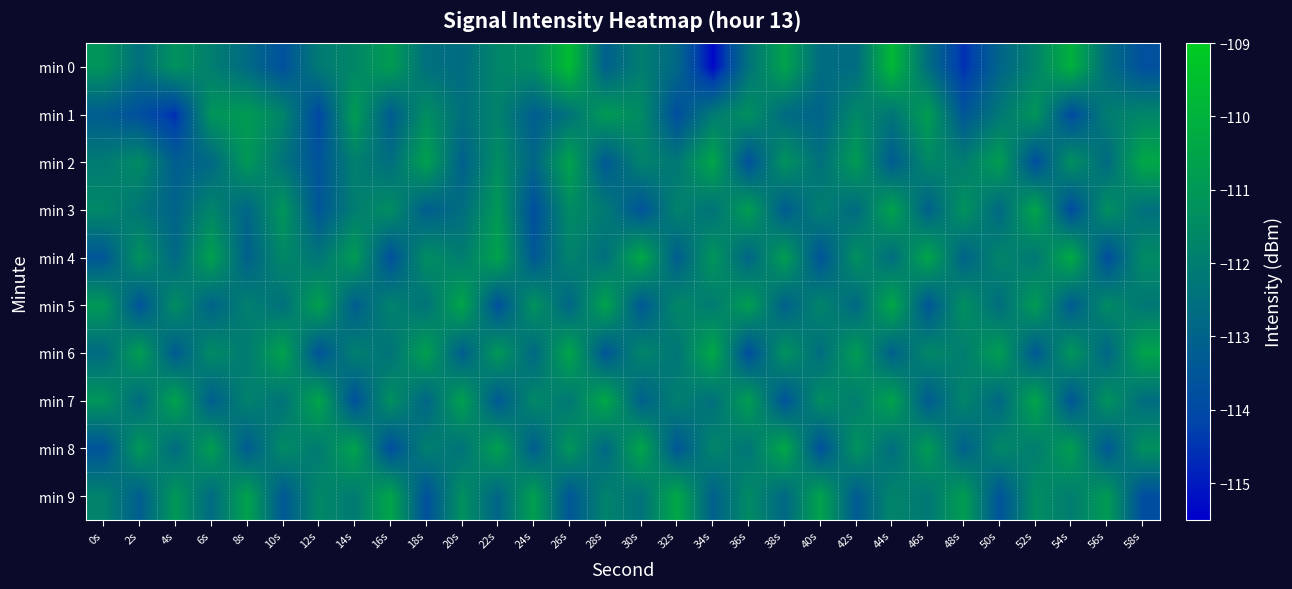

Reading left to right, what are all the values shown in this chart?

min 0: 0s=-111.2	2s=-112.5	4s=-111.2	6s=-112.0	8s=-112.7	10s=-113.7	12s=-112.1	14s=-111.7	16s=-110.8	18s=-112.5	20s=-112.7	22s=-111.7	24s=-111.4	26s=-109.7	28s=-113.1	30s=-112.0	32s=-112.8	34s=-115.3	36s=-112.4	38s=-110.6	40s=-112.6	42s=-112.7	44s=-109.8	46s=-112.6	48s=-114.6	50s=-113.0	52s=-111.8	54s=-110.1	56s=-112.6	58s=-113.7
min 1: 0s=-113.2	2s=-113.8	4s=-114.6	6s=-111.1	8s=-110.9	10s=-111.7	12s=-114.0	14s=-110.8	16s=-113.3	18s=-111.4	20s=-112.5	22s=-111.8	24s=-113.2	26s=-112.4	28s=-110.9	30s=-111.5	32s=-113.8	34s=-112.1	36s=-111.3	38s=-112.7	40s=-113.0	42s=-111.6	44s=-112.3	46s=-110.8	48s=-113.5	50s=-112.2	52s=-111.1	54s=-113.9	56s=-112.0	58s=-111.7
min 2: 0s=-112.1	2s=-111.5	4s=-113.2	6s=-112.8	8s=-111.0	10s=-112.4	12s=-113.6	14s=-111.9	16s=-112.6	18s=-110.7	20s=-113.1	22s=-111.4	24s=-112.9	26s=-110.6	28s=-113.4	30s=-111.8	32s=-112.2	34s=-110.5	36s=-113.7	38s=-111.2	40s=-112.5	42s=-110.9	44s=-113.3	46s=-111.6	48s=-112.0	50s=-110.8	52s=-113.8	54s=-111.3	56s=-112.7	58s=-110.4
min 3: 0s=-111.6	2s=-112.3	4s=-113.0	6s=-111.7	8s=-112.9	10s=-111.1	12s=-113.5	14s=-112.0	16s=-111.4	18s=-113.2	20s=-112.6	22s=-111.0	24s=-113.8	26s=-111.5	28s=-112.1	30s=-113.6	32s=-111.8	34s=-112.4	36s=-110.8	38s=-113.3	40s=-111.9	42s=-112.7	44s=-110.6	46s=-113.1	48s=-111.2	50s=-112.8	52s=-110.5	54s=-113.9	56s=-111.3	58s=-112.5
min 4: 0s=-113.5	2s=-111.2	4s=-112.8	6s=-110.7	8s=-113.1	10s=-111.6	12s=-112.3	14s=-110.9	16s=-113.7	18s=-111.4	20s=-112.0	22s=-110.6	24s=-113.4	26s=-111.8	28s=-112.5	30s=-110.4	32s=-113.2	34s=-111.1	36s=-112.9	38s=-110.8	40s=-113.6	42s=-111.3	44s=-112.6	46s=-110.5	48s=-113.0	50s=-111.7	52s=-112.2	54s=-110.3	56s=-113.8	58s=-111.5
min 5: 0s=-111.0	2s=-113.6	4s=-111.4	6s=-113.0	8s=-111.9	10s=-112.5	12s=-110.7	14s=-113.2	16s=-111.8	18s=-112.4	20s=-110.5	22s=-113.7	24s=-111.2	26s=-112.9	28s=-110.6	30s=-113.4	32s=-111.6	34s=-112.1	36s=-110.8	38s=-113.1	40s=-111.7	42s=-112.8	44s=-110.4	46s=-113.5	48s=-111.3	50s=-112.6	52s=-110.9	54s=-113.3	56s=-111.5	58s=-112.2
min 6: 0s=-112.7	2s=-110.8	4s=-113.3	6s=-111.5	8s=-112.1	10s=-110.6	12s=-113.6	14s=-111.9	16s=-112.4	18s=-110.7	20s=-113.2	22s=-111.0	24s=-112.8	26s=-110.5	28s=-113.5	30s=-111.7	32s=-112.3	34s=-110.4	36s=-113.8	38s=-111.2	40s=-112.6	42s=-110.9	44s=-113.1	46s=-111.6	48s=-112.0	50s=-110.8	52s=-113.4	54s=-111.1	56s=-112.9	58s=-110.6
min 7: 0s=-111.1	2s=-112.7	4s=-110.6	6s=-113.2	8s=-111.8	10s=-112.4	12s=-110.5	14s=-113.7	16s=-111.3	18s=-112.9	20s=-110.7	22s=-113.4	24s=-111.6	26s=-112.2	28s=-110.4	30s=-113.1	32s=-111.9	34s=-112.5	36s=-110.8	38s=-113.6	40s=-111.4	42s=-112.0	44s=-110.6	46s=-113.3	48s=-111.7	50s=-112.8	52s=-110.5	54s=-113.5	56s=-111.2	58s=-112.6
min 8: 0s=-113.6	2s=-111.0	4s=-112.7	6s=-110.8	8s=-113.3	10s=-111.5	12s=-112.1	14s=-110.6	16s=-113.8	18s=-111.9	20s=-112.4	22s=-110.7	24s=-113.2	26s=-111.1	28s=-112.8	30s=-110.5	32s=-113.5	34s=-111.7	36s=-112.3	38s=-110.4	40s=-113.7	42s=-111.2	44s=-112.6	46s=-110.9	48s=-113.1	50s=-111.6	52s=-112.0	54s=-110.8	56s=-113.4	58s=-111.3
min 9: 0s=-111.8	2s=-113.2	4s=-111.0	6s=-112.7	8s=-110.6	10s=-113.4	12s=-111.6	14s=-112.1	16s=-110.5	18s=-113.7	20s=-111.3	22s=-112.9	24s=-110.7	26s=-113.5	28s=-111.8	30s=-112.4	32s=-110.4	34s=-113.1	36s=-111.5	38s=-112.8	40s=-110.6	42s=-113.3	44s=-111.7	46s=-112.2	48s=-110.8	50s=-113.6	52s=-111.4	54s=-112.0	56s=-110.9	58s=-113.8